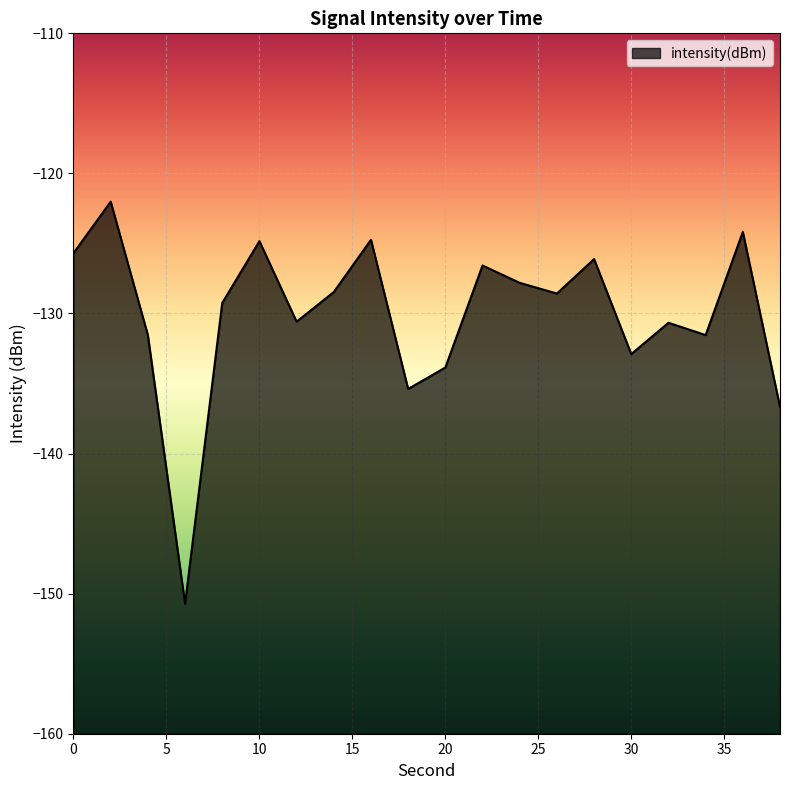

Rank the categories by value from highest to lowest.

2, 36, 16, 10, 0, 28, 22, 24, 14, 26, 8, 12, 32, 34, 4, 30, 20, 18, 38, 6